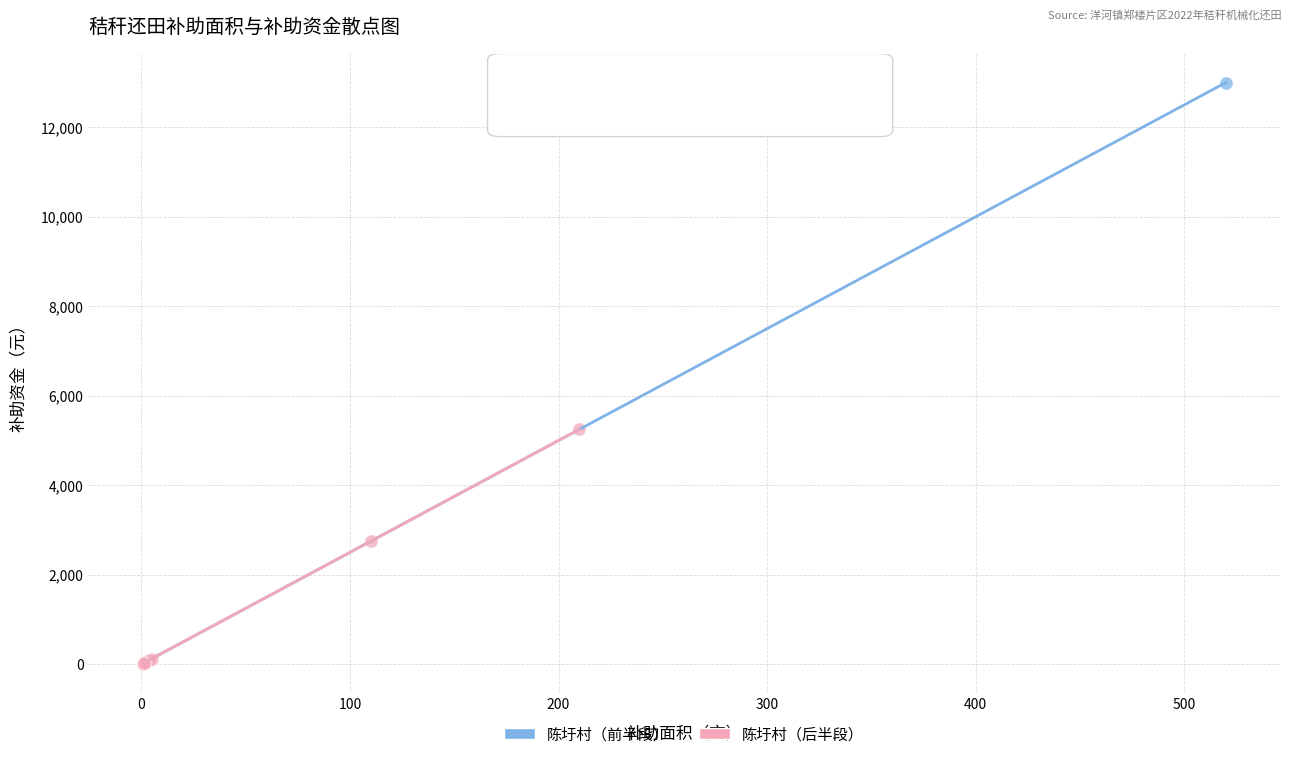

Which series reaches the maximum Y coordinate?

陈圩村（前半段）